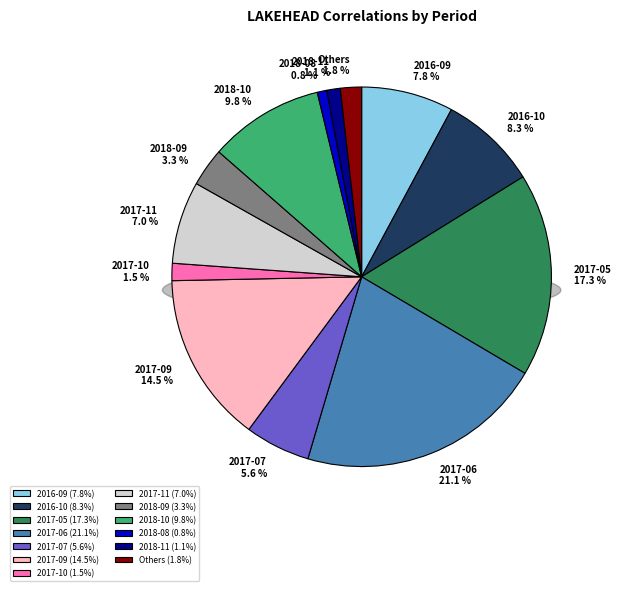

What percentage is NOT represented by 2017-05?

82.7%